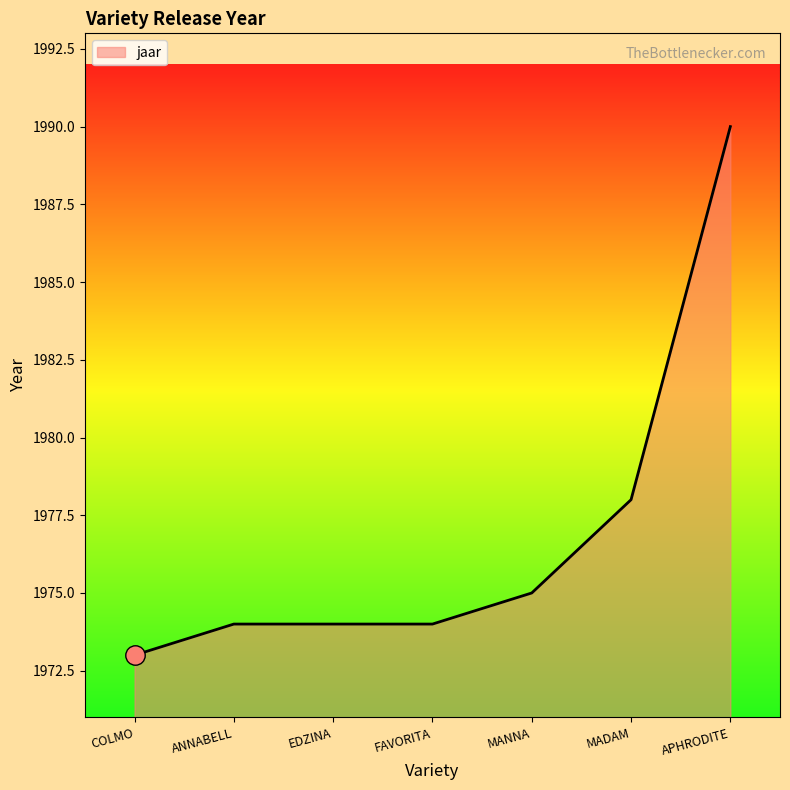

How many distinct data groups are displayed?

1